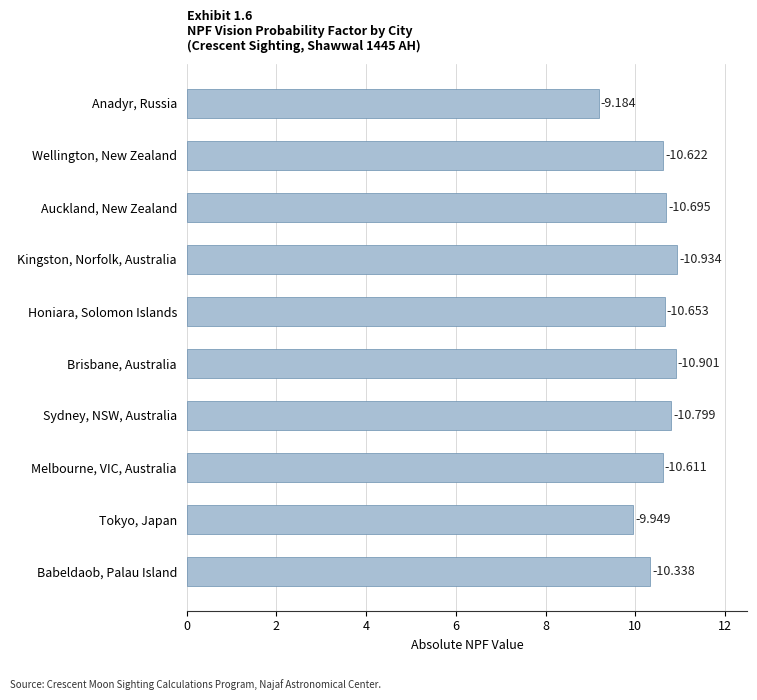

Are the bars horizontal?

Yes